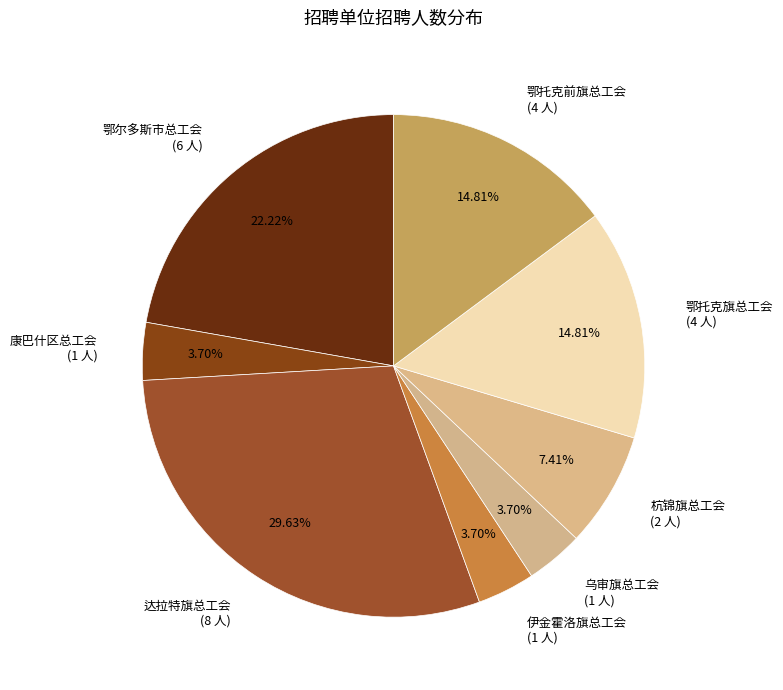

Is it true that 杭锦旗总工会 is 19% of the pie?

False